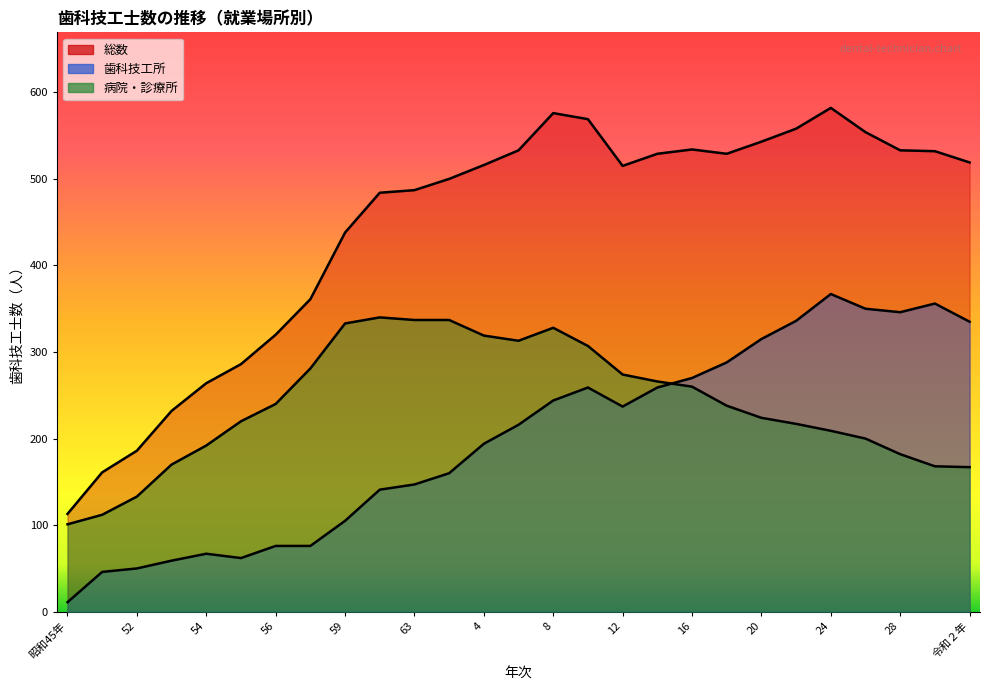

What position from the left is 18?

20